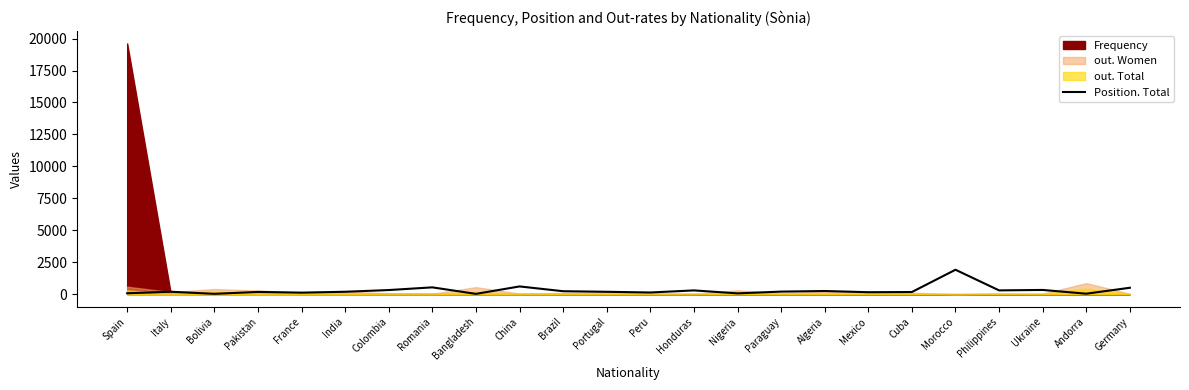

What is the label of the 4th point from the left?

Pakistan